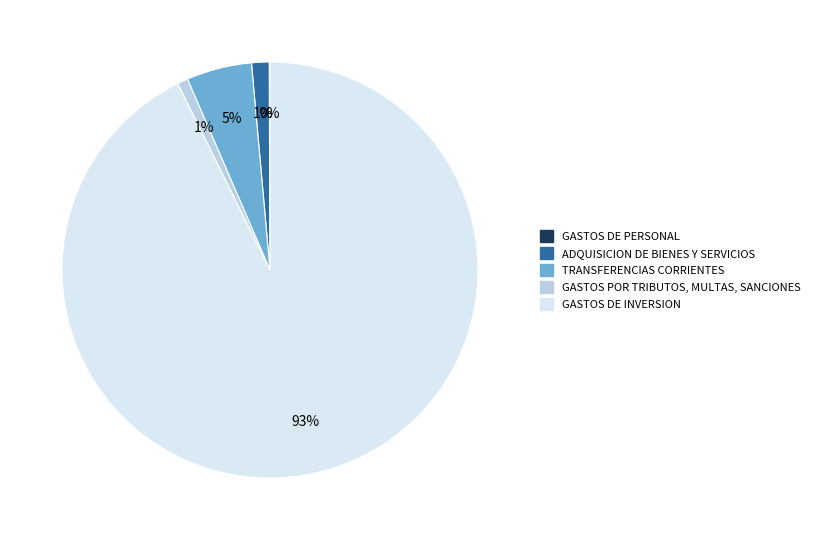

What is the majority slice?

GASTOS DE INVERSION